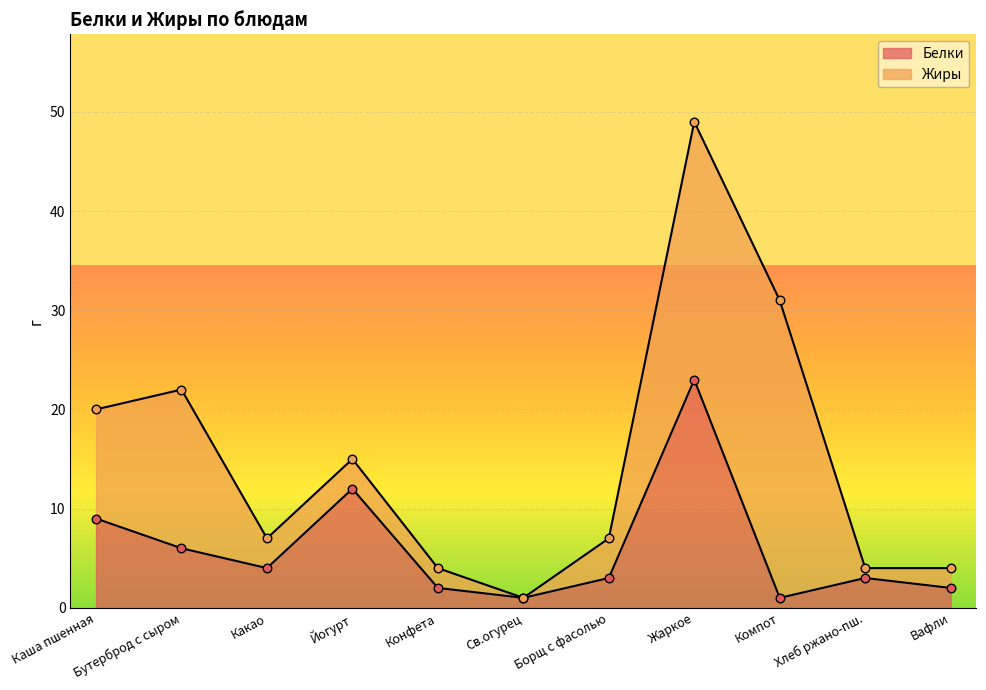

Between Йогурт and Какао, which is larger?

Йогурт